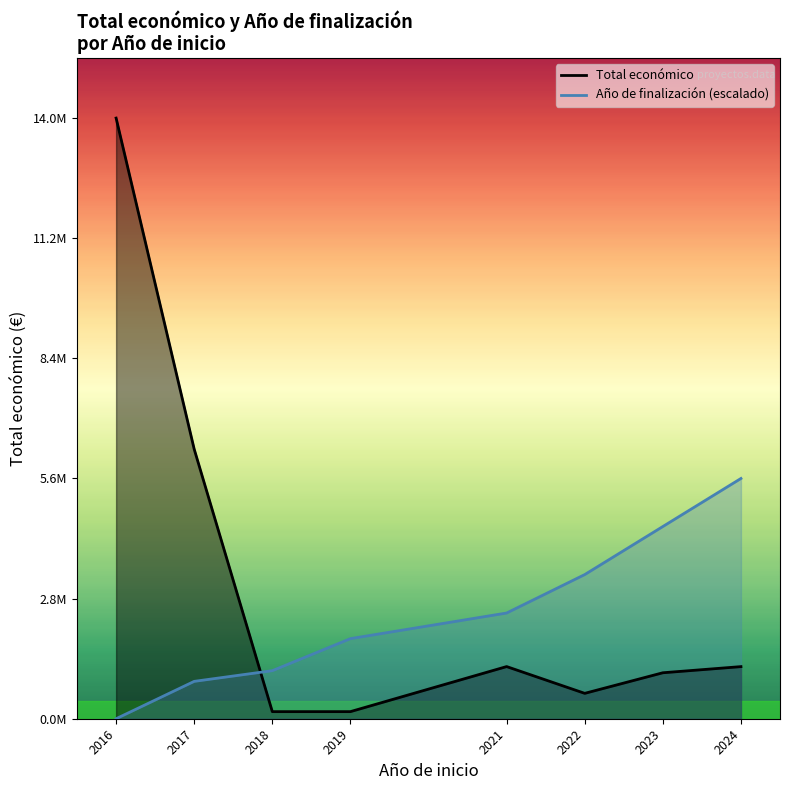

Reading left to right, what are all the values shown in this chart?

Total económico: 13957215.0	6263046.0	164733.0	165000.0	1211950.0	589823.0	1068189.0	1210811.0
Año de finalización (escalado): 0.0	868448.9	1116577.2	1860962.0	2456469.8	3349731.6	4466308.8	5582886.0